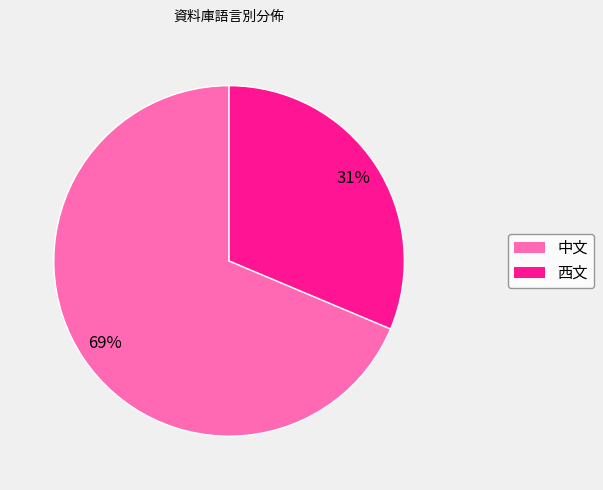

How many segments does this pie chart have?

2